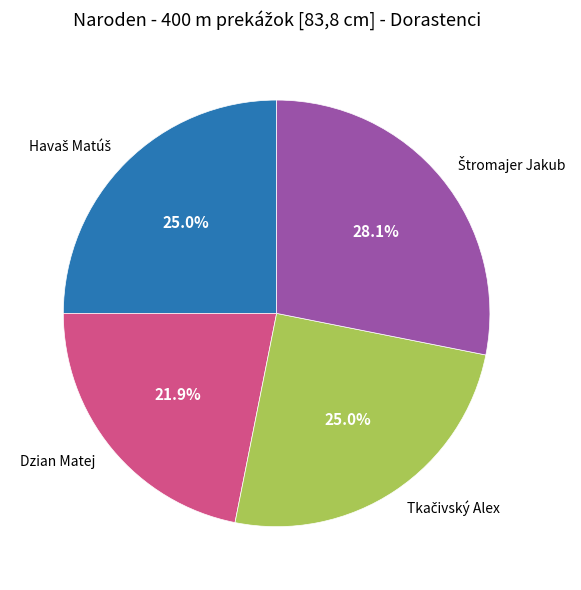

Is there any slice that represents more than half of the pie?

No